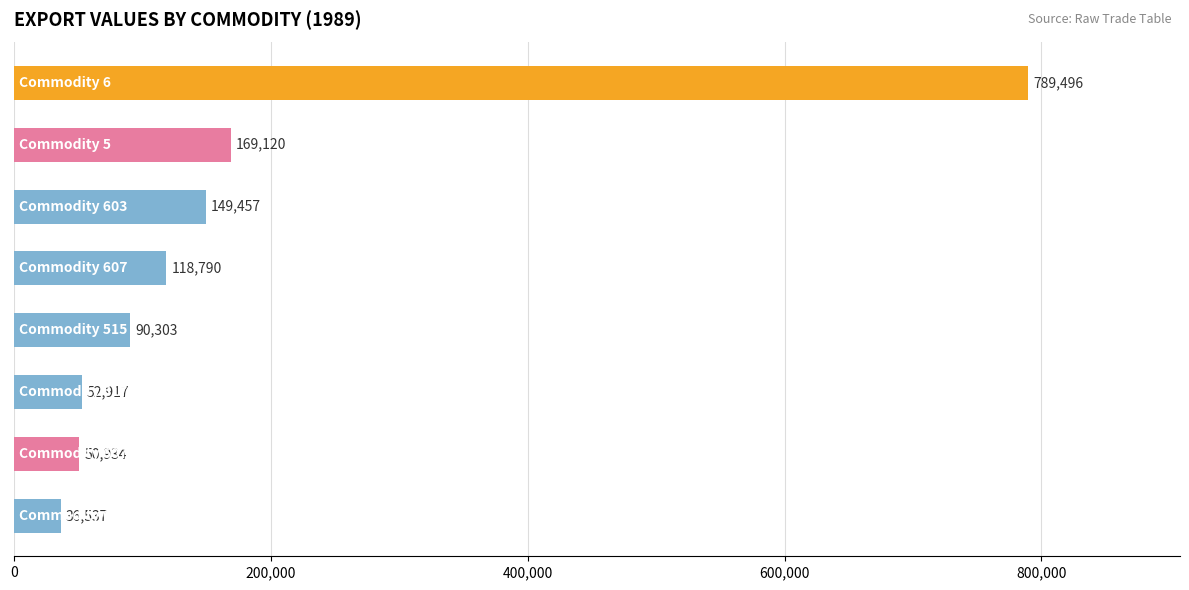

What is the difference between the maximum and minimum values?

752959